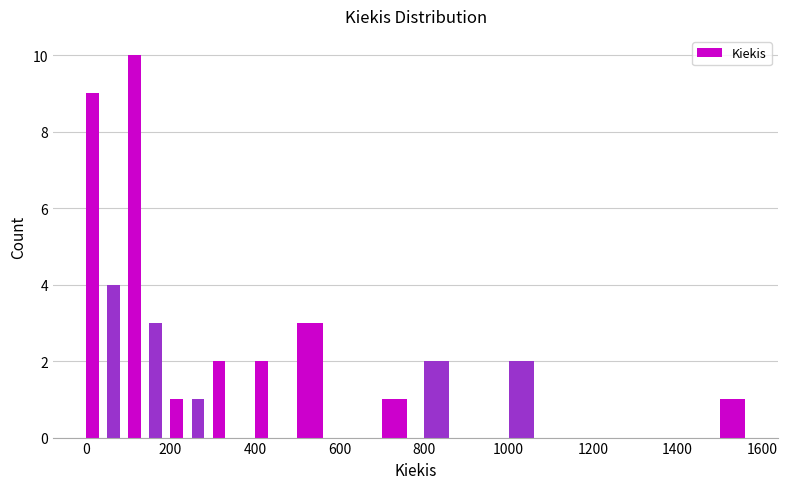

Around what value on the x-axis is the tallest bar? Give the approximate position of its centre, as read against the axis.

120